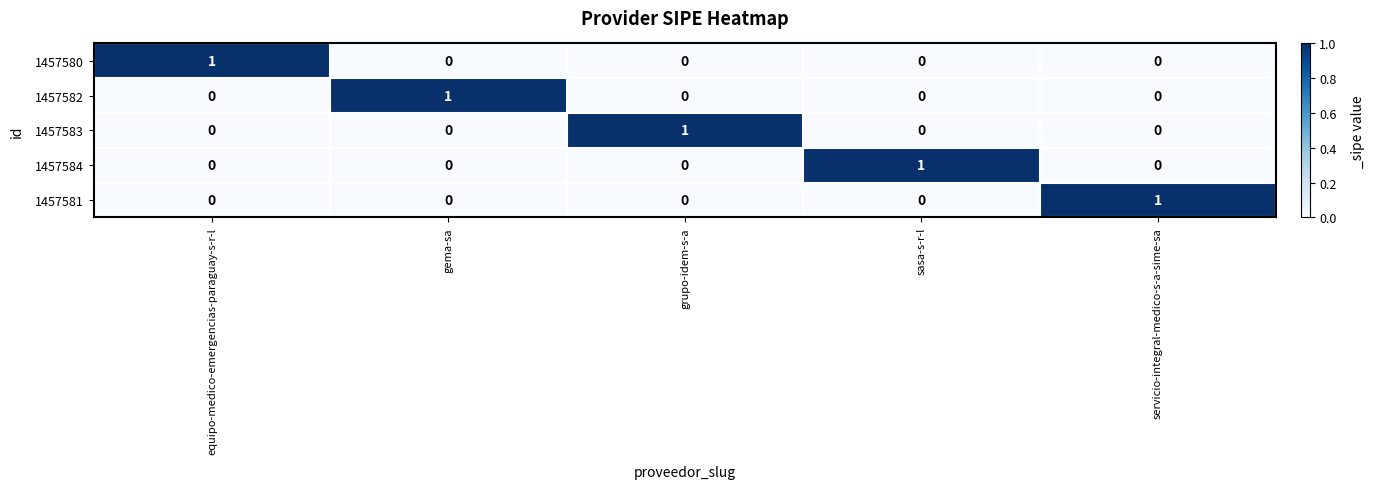

Reading left to right, what are all the values shown in this chart?

1457580: equipo-medico-emergencias-paraguay-s-r-l=1	gema-sa=0	grupo-idem-s-a=0	sasa-s-r-l=0	servicio-integral-medico-s-a-sime-sa=0
1457582: equipo-medico-emergencias-paraguay-s-r-l=0	gema-sa=1	grupo-idem-s-a=0	sasa-s-r-l=0	servicio-integral-medico-s-a-sime-sa=0
1457583: equipo-medico-emergencias-paraguay-s-r-l=0	gema-sa=0	grupo-idem-s-a=1	sasa-s-r-l=0	servicio-integral-medico-s-a-sime-sa=0
1457584: equipo-medico-emergencias-paraguay-s-r-l=0	gema-sa=0	grupo-idem-s-a=0	sasa-s-r-l=1	servicio-integral-medico-s-a-sime-sa=0
1457581: equipo-medico-emergencias-paraguay-s-r-l=0	gema-sa=0	grupo-idem-s-a=0	sasa-s-r-l=0	servicio-integral-medico-s-a-sime-sa=1